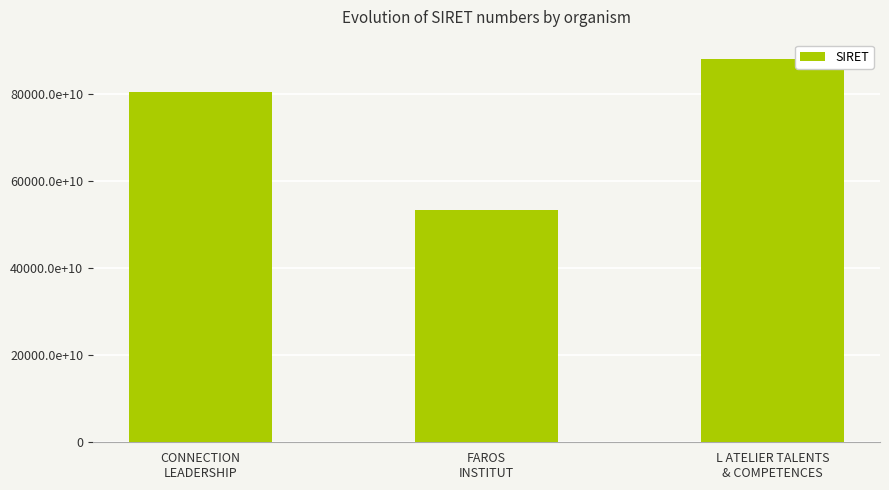

What is the label of the 2nd bar from the left?

FAROS
INSTITUT